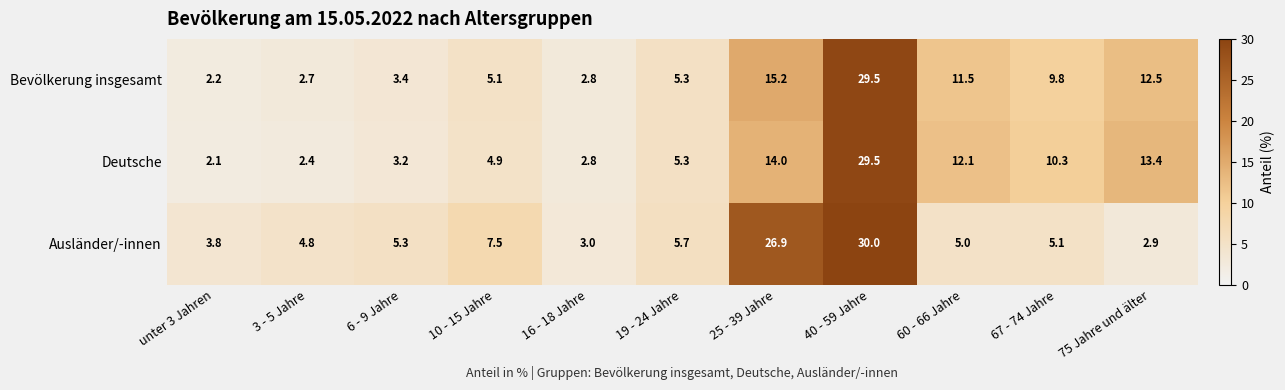

Rank the series at 75 Jahre und älter from highest to lowest value.

Deutsche, Bevölkerung insgesamt, Ausländer/-innen